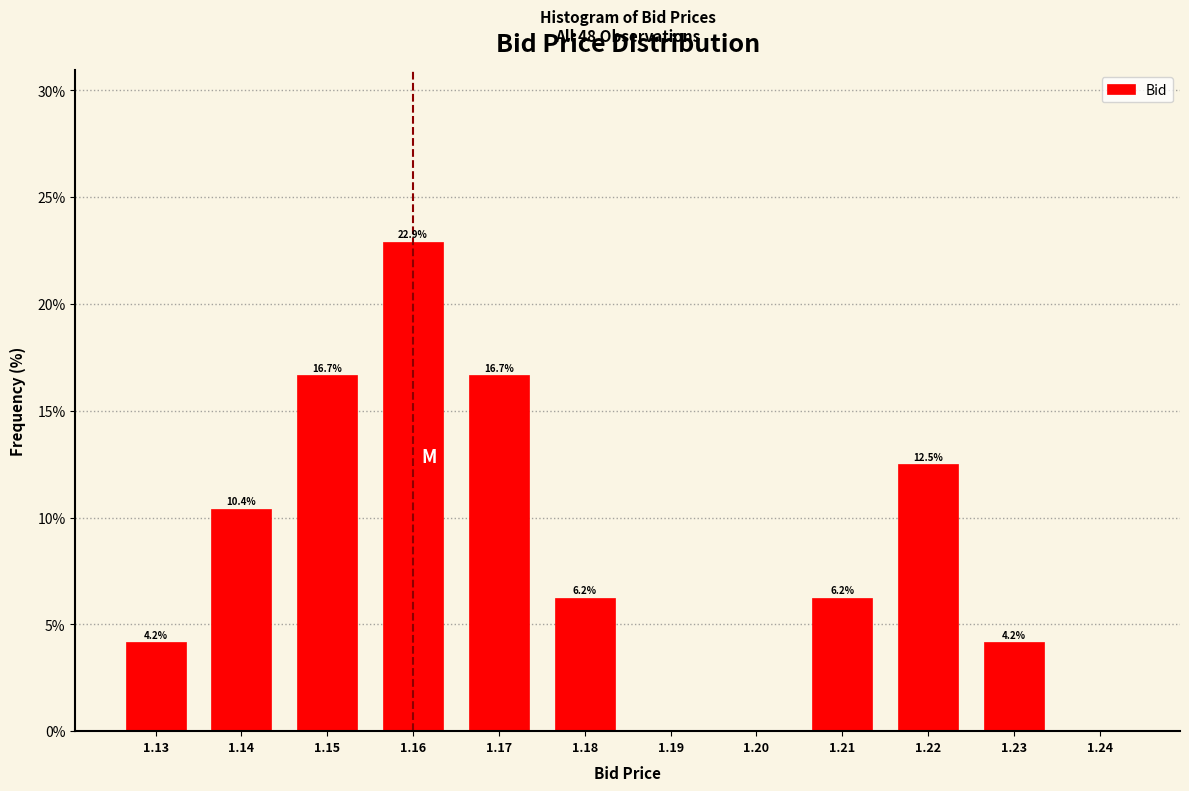

Which range on the x-axis has the tallest bar?

1.155 to 1.165